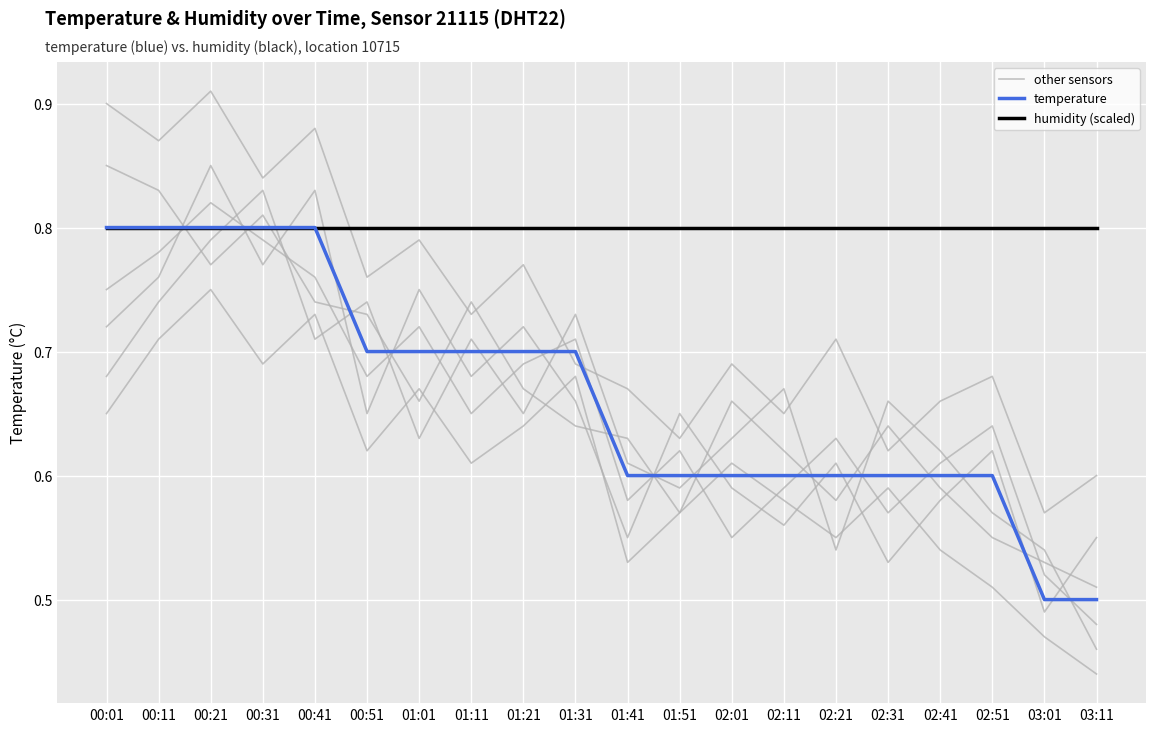

What is the value of the other sensors point at the 17th from the left?

0.6